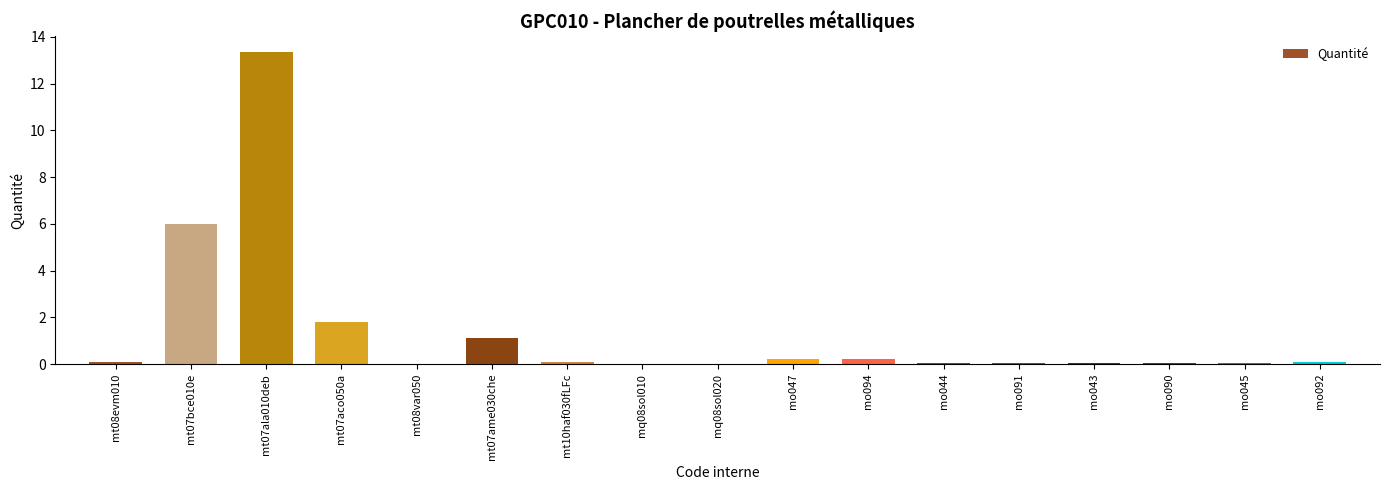

Which label corresponds to the largest value in the chart?

mt07ala010deb